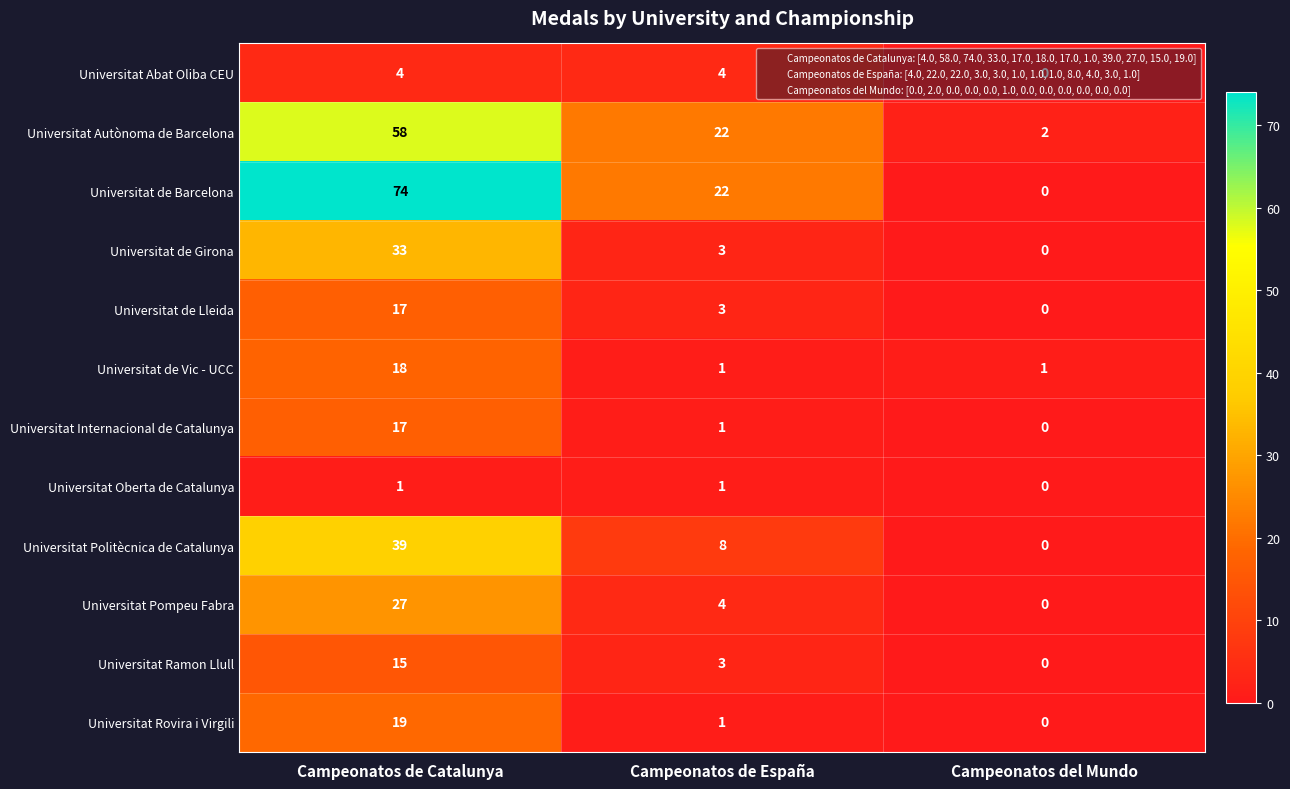

What is the maximum value shown in the chart?

74